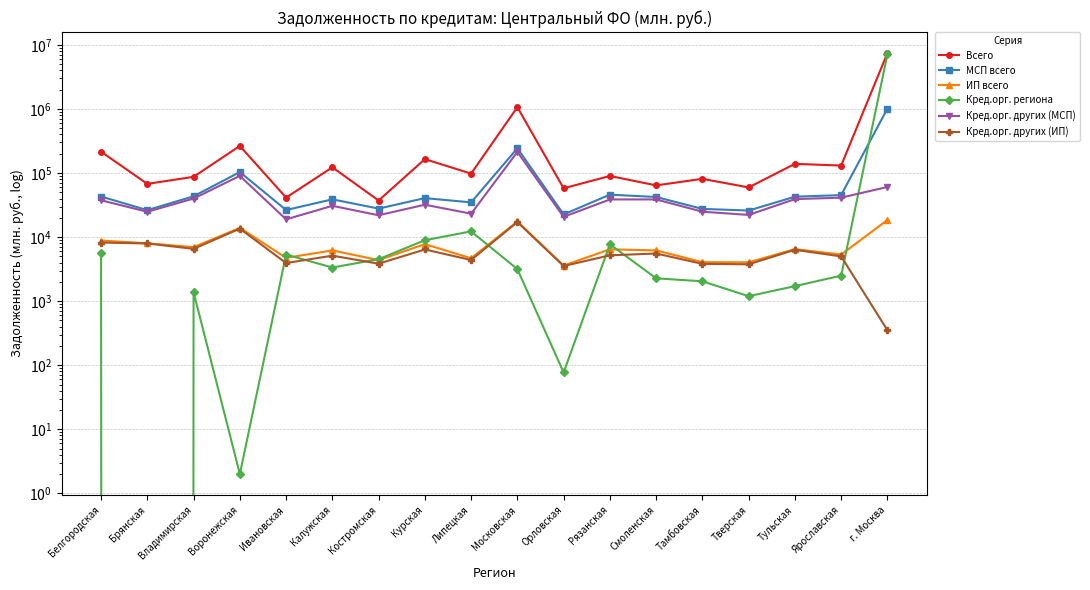

What is the label of the 14th point from the right?

Ивановская